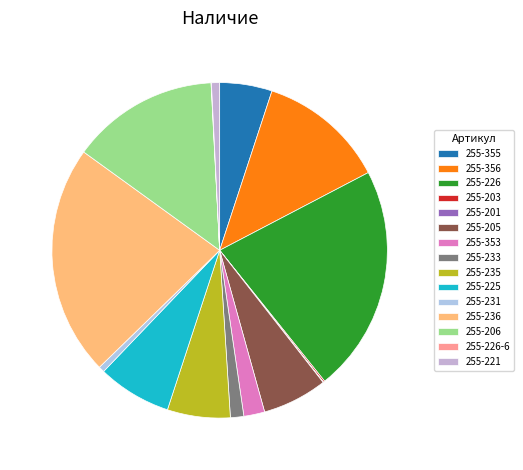

Is it true that 255-226-6 is 9% of the pie?

False